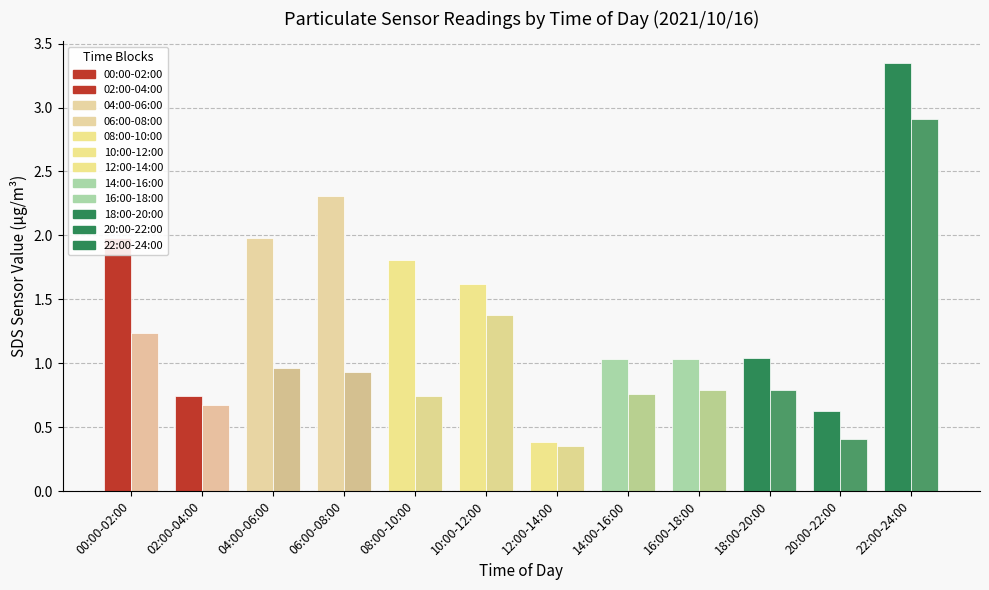

What is the total value across all series at 10:00-12:00?

3.0